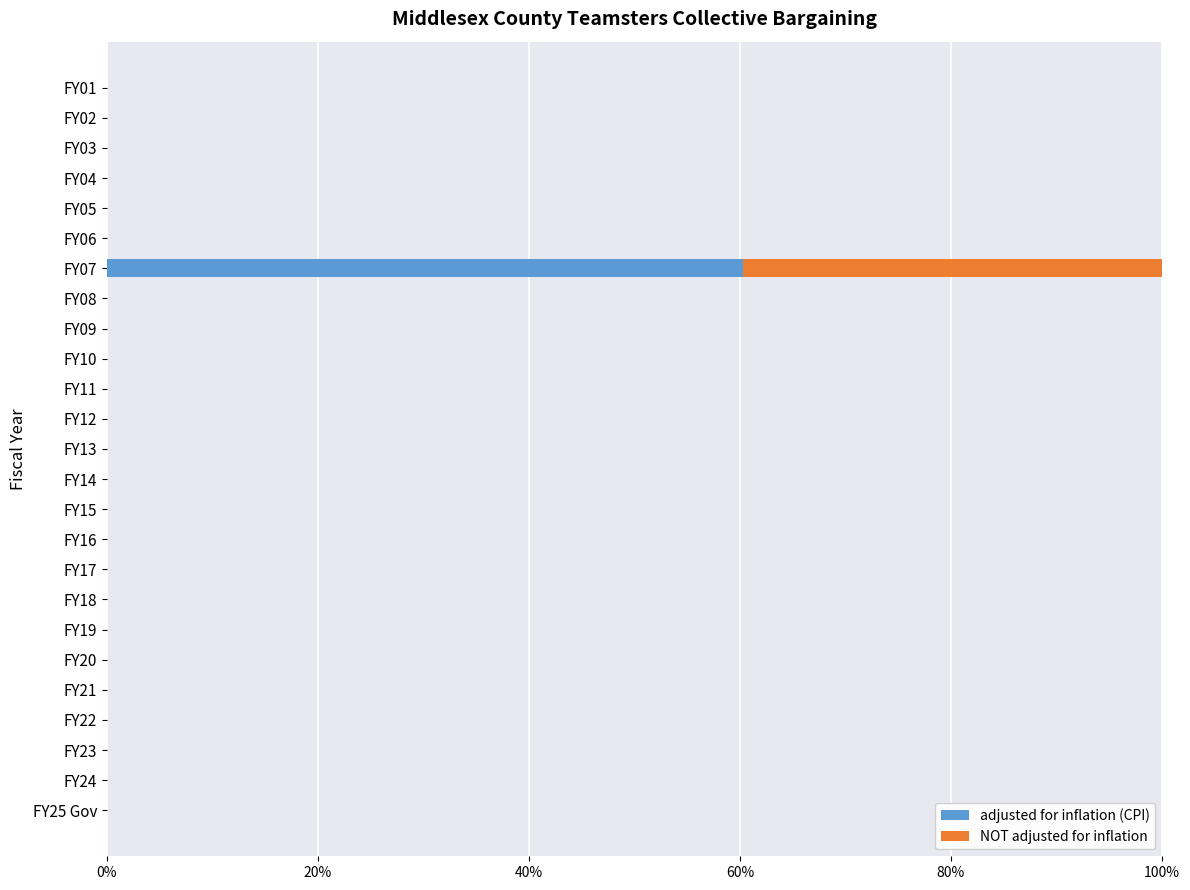

What is the highest value of the adjusted for inflation (CPI) series?

60.3